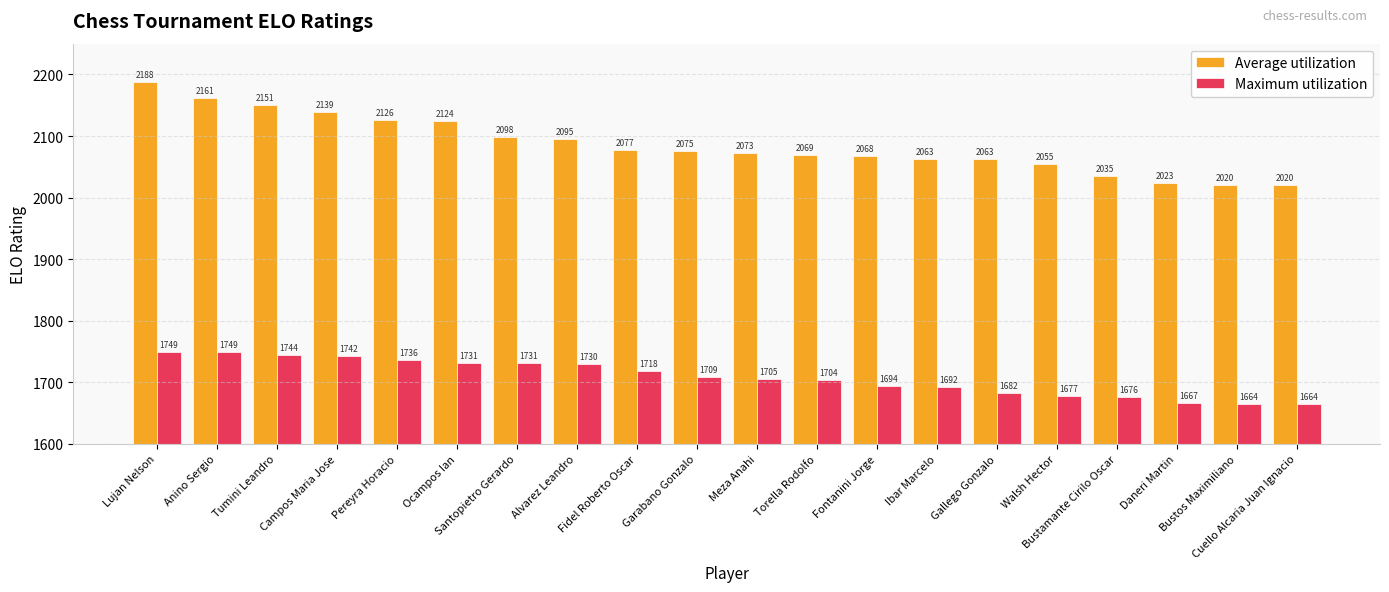

Is it true that Average utilization equals 3282 at Bustos Maximiliano?

False